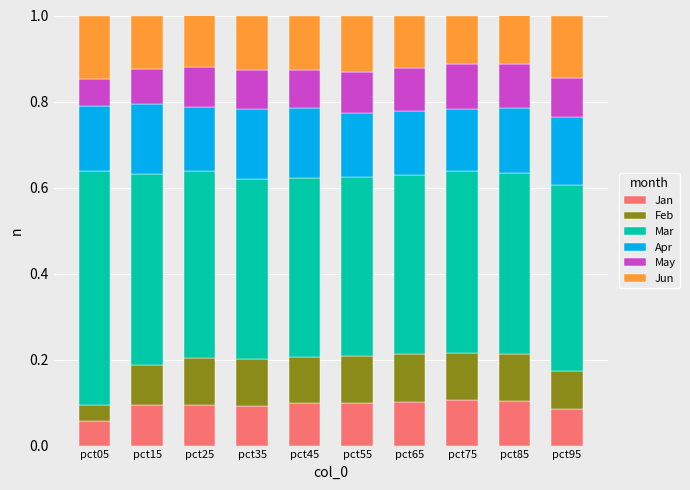

Where is Jan nearest to the value 0?

pct05